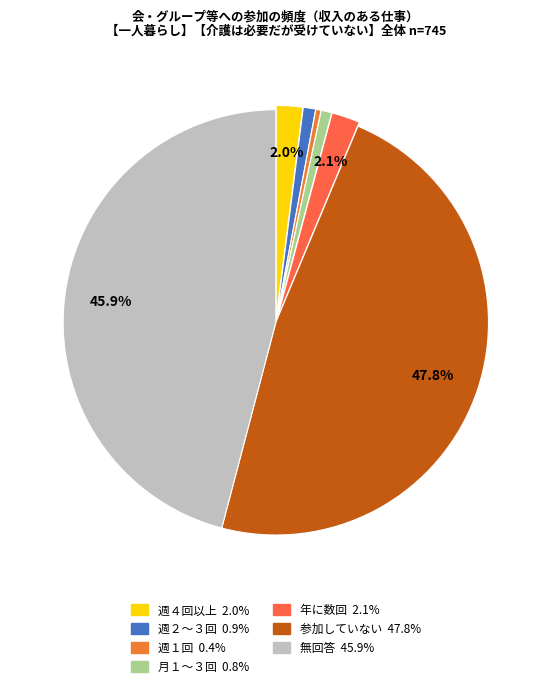

What portion of the pie excludes 参加していない?

52.2%